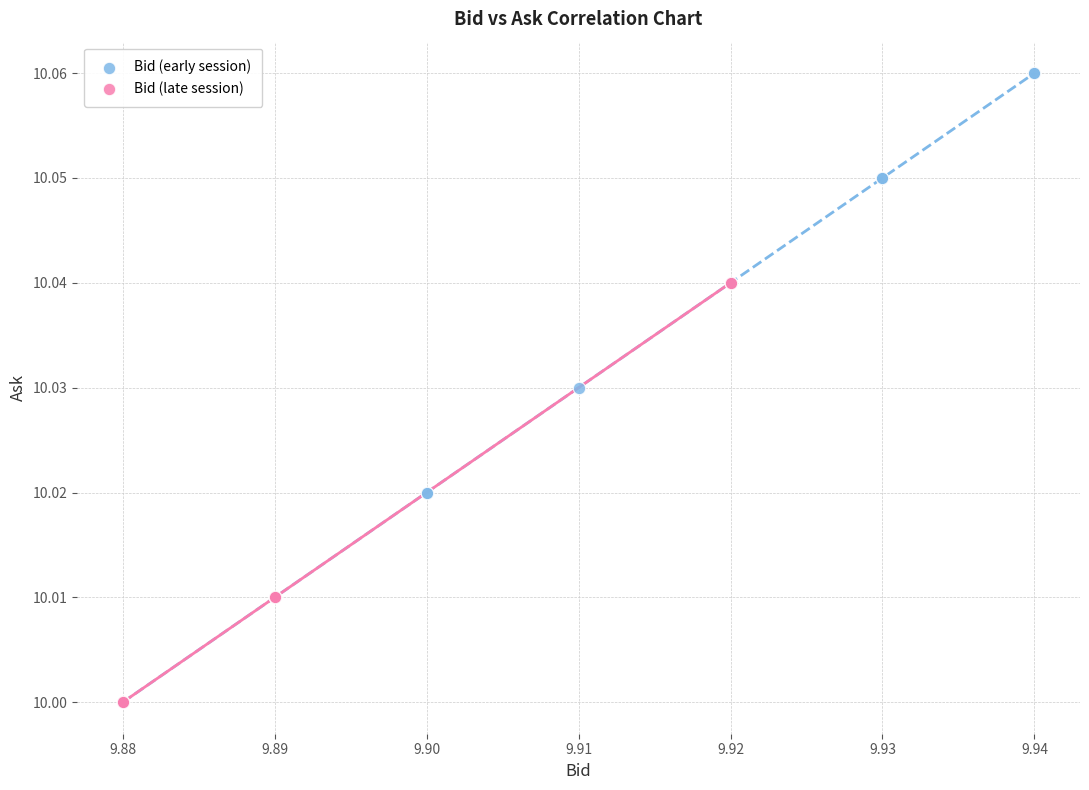

Which series contains the highest Y value?

Bid (early session)